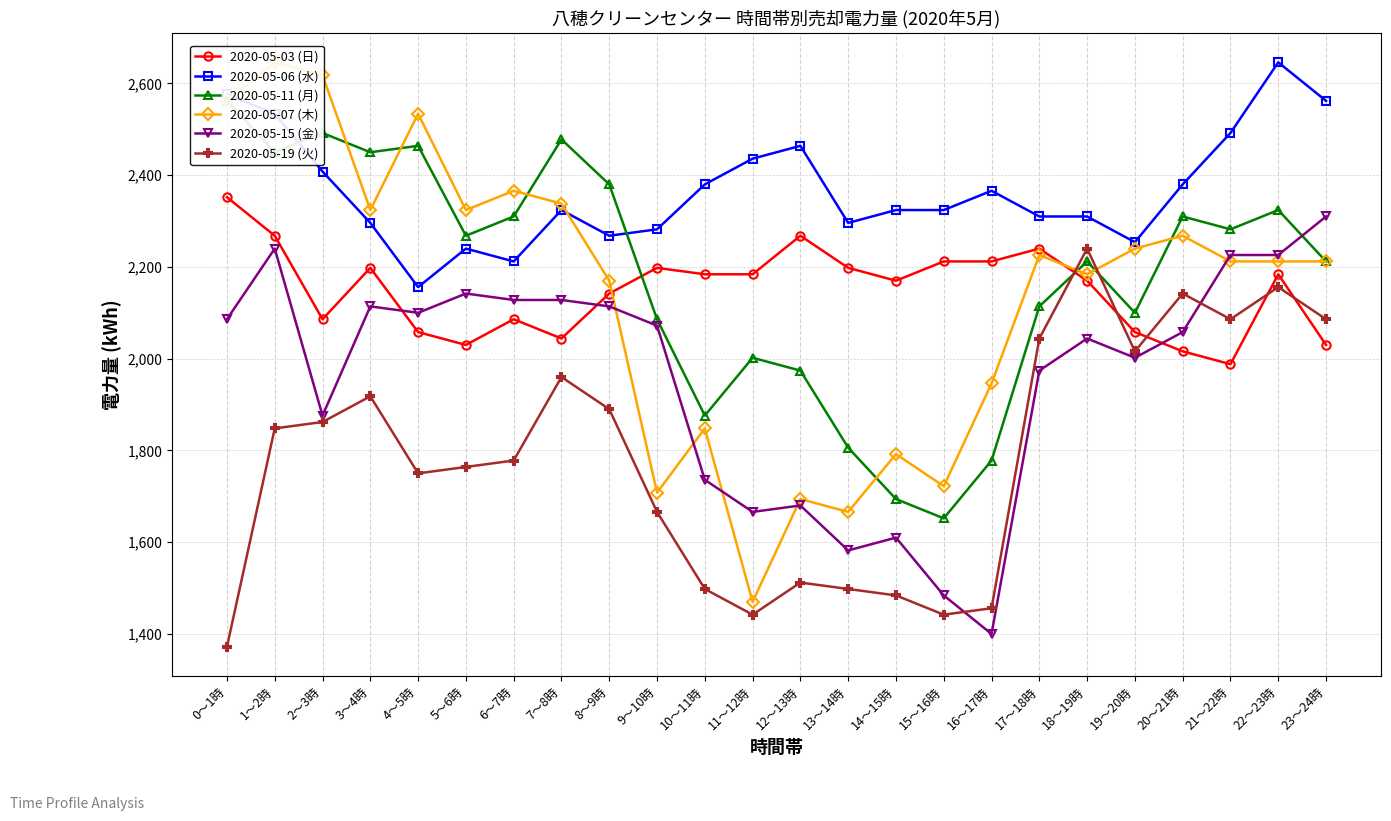

What is the maximum value shown in the chart?

2646